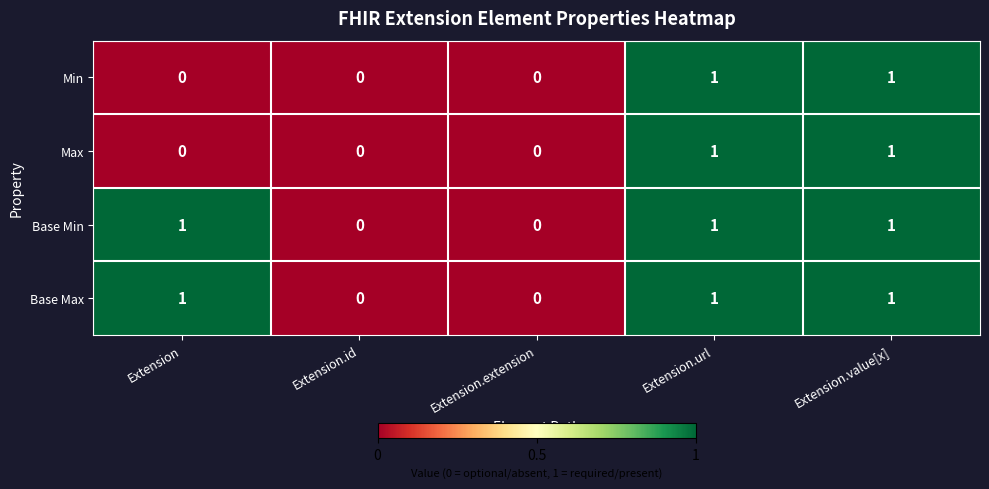

Reading left to right, what are all the values shown in this chart?

Min: Extension=0	Extension.id=0	Extension.extension=0	Extension.url=1	Extension.value[x]=1
Max: Extension=0	Extension.id=0	Extension.extension=0	Extension.url=1	Extension.value[x]=1
Base Min: Extension=1	Extension.id=0	Extension.extension=0	Extension.url=1	Extension.value[x]=1
Base Max: Extension=1	Extension.id=0	Extension.extension=0	Extension.url=1	Extension.value[x]=1